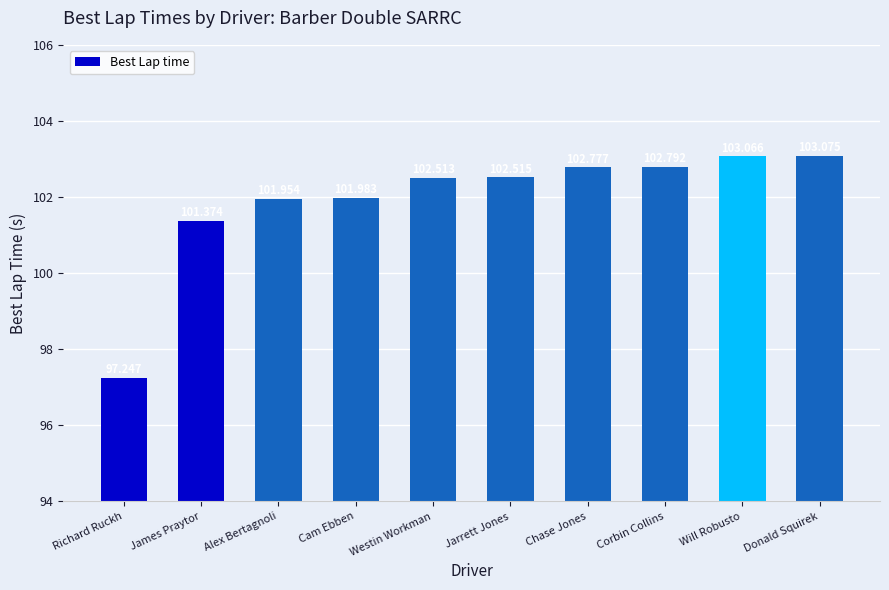

Is it true that the value at James Praytor is 43.7?

False